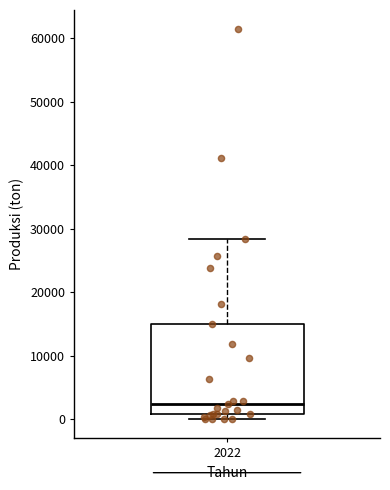

Read this box plot against the y-axis: the position of the median line, the range covered by the box, and the ends of both whiskers. The values are not printed on the chart, so give them approximately, as read against the axis.

median 2000, box 1000 to 15000, whiskers 0 to 28000